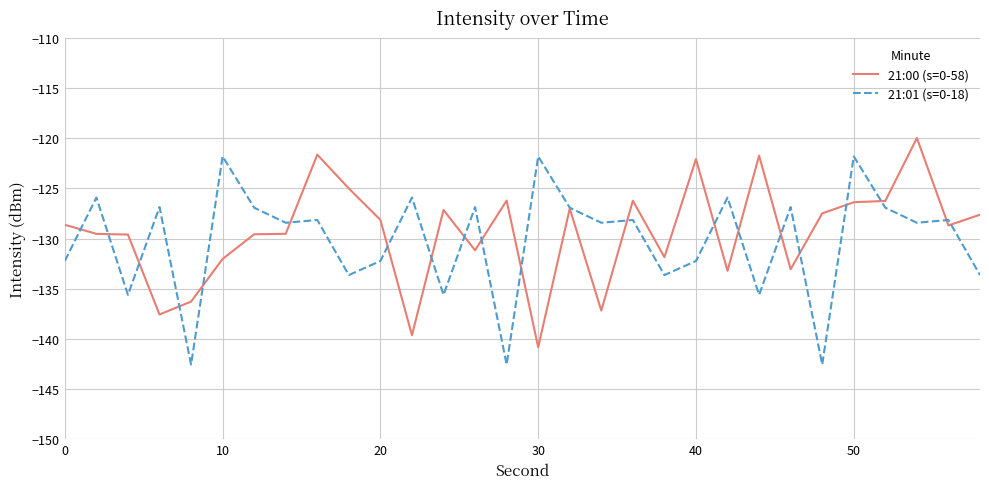

What is the minimum value shown in the chart?

-142.6